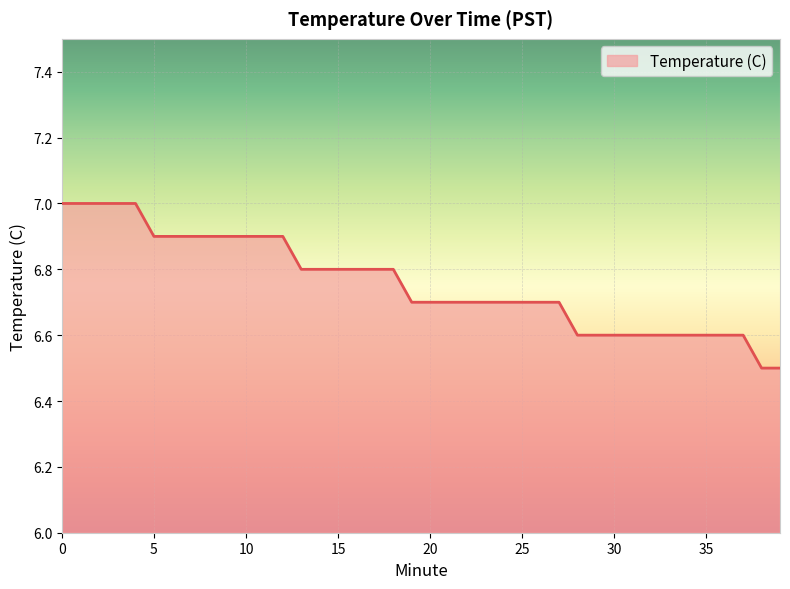

What is the minimum value shown in the chart?

6.5